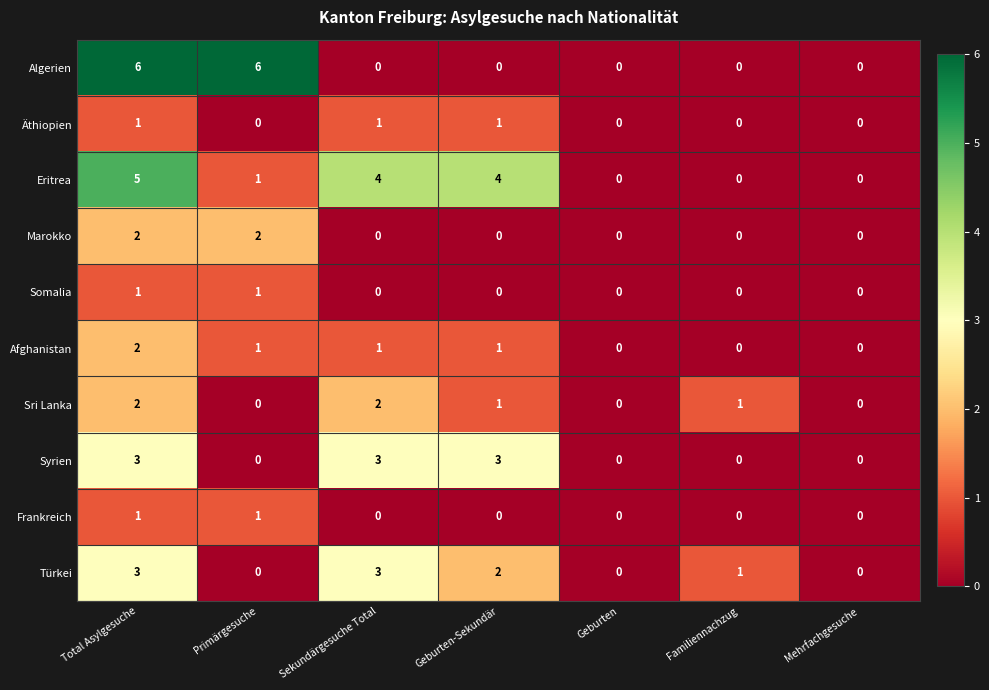

What is the highest value of the Eritrea series?

5